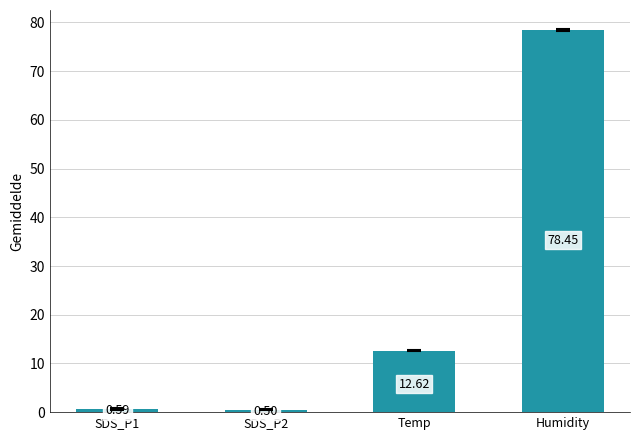

What is the label of the 1st bar from the right?

Humidity